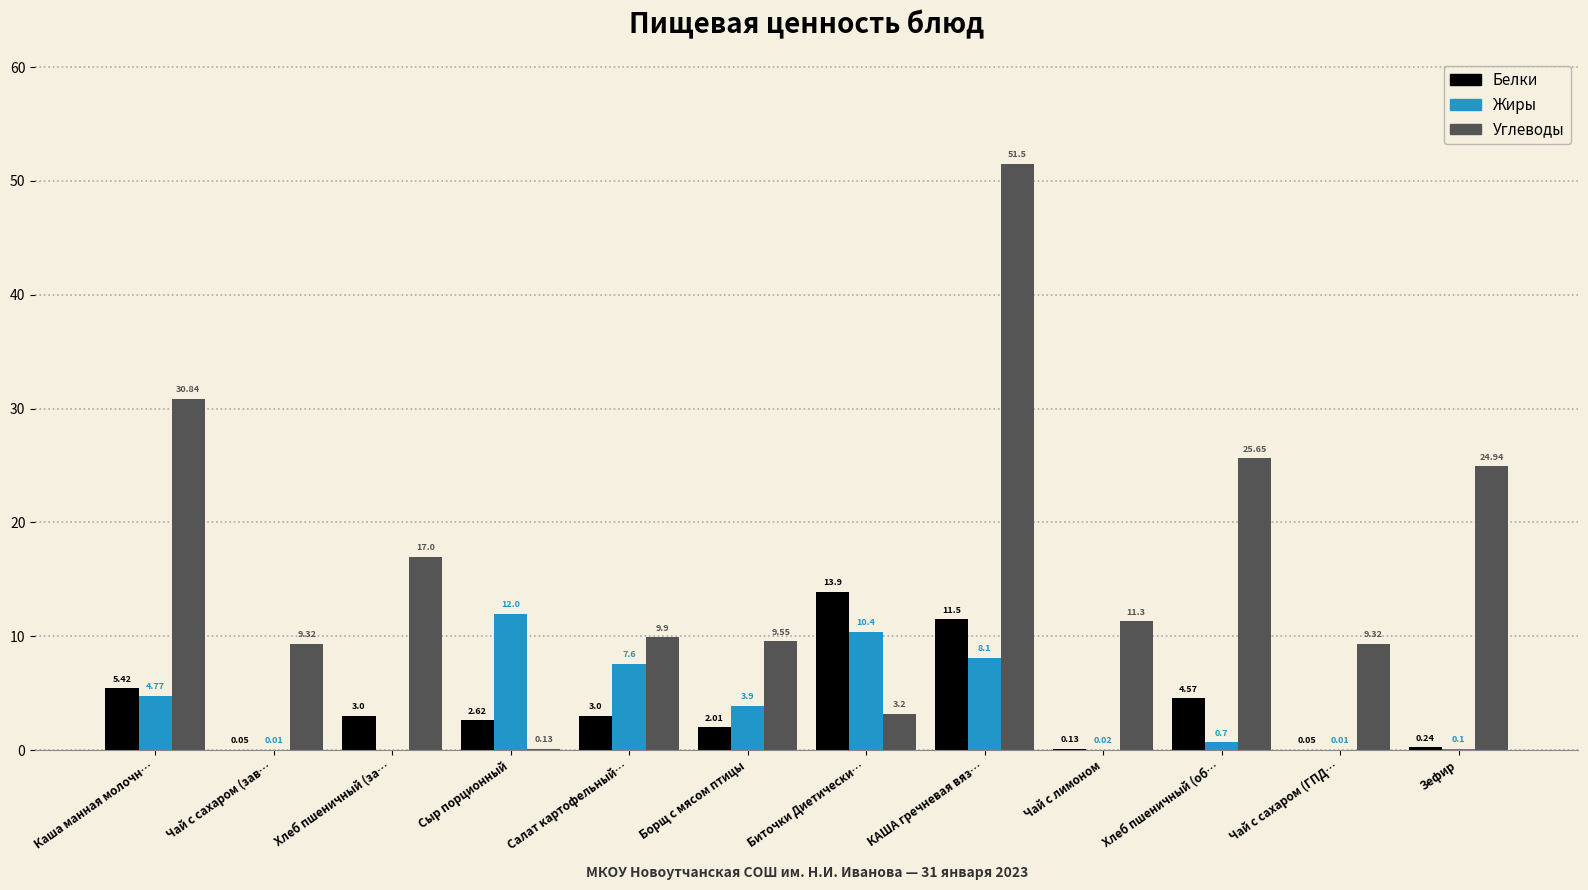

What is the difference between the Белки values at Хлеб пшеничный (об… and Чай с сахаром (ГПД…?

4.5